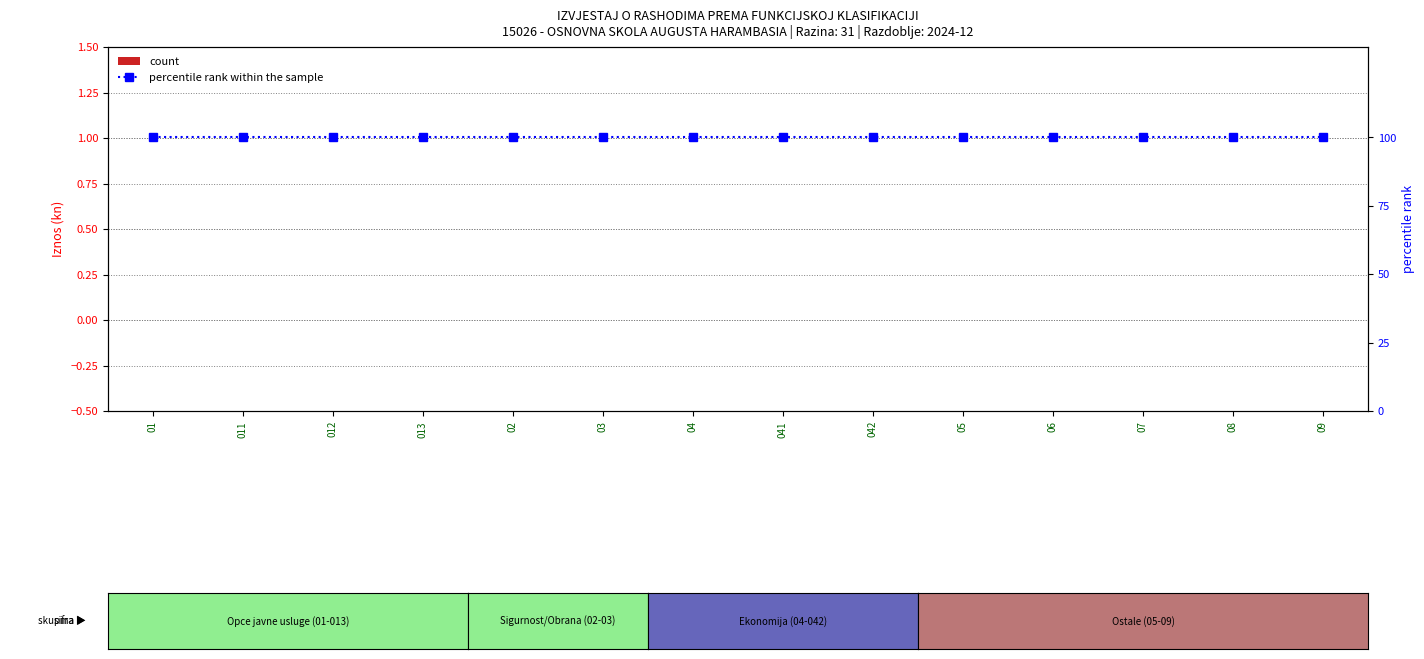

What is the label of the 4th bar from the left?

013